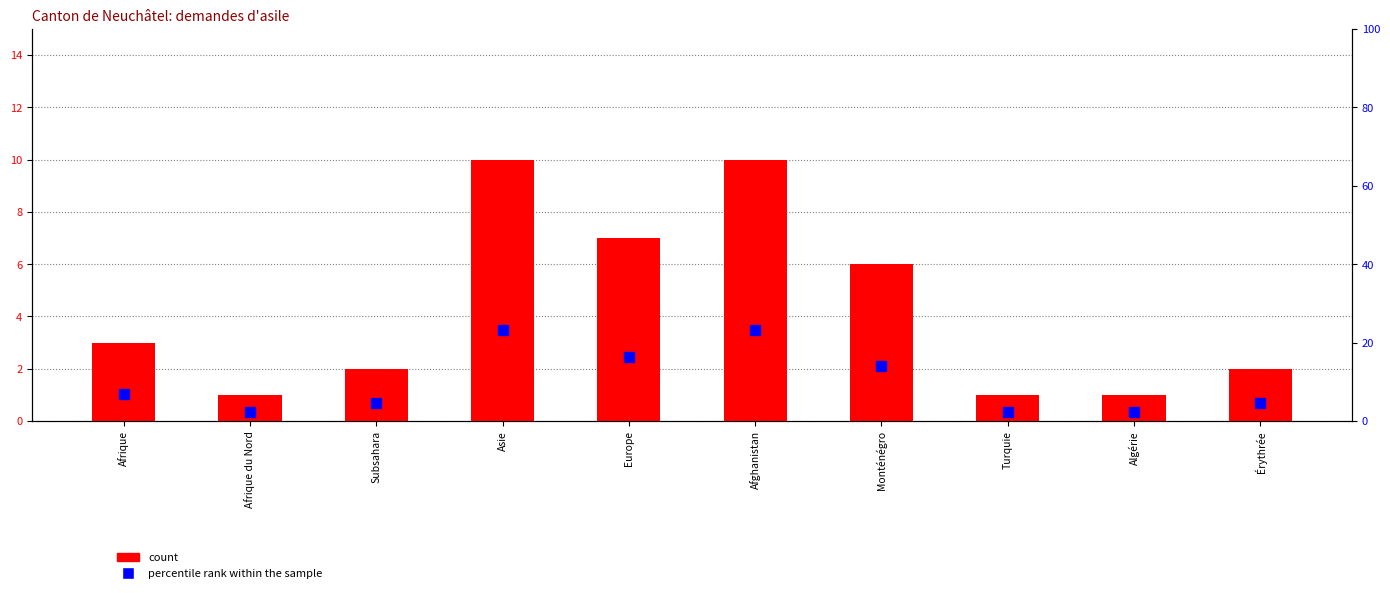

List the series in order of their overall mean, lowest first.

count, percentile rank within the sample